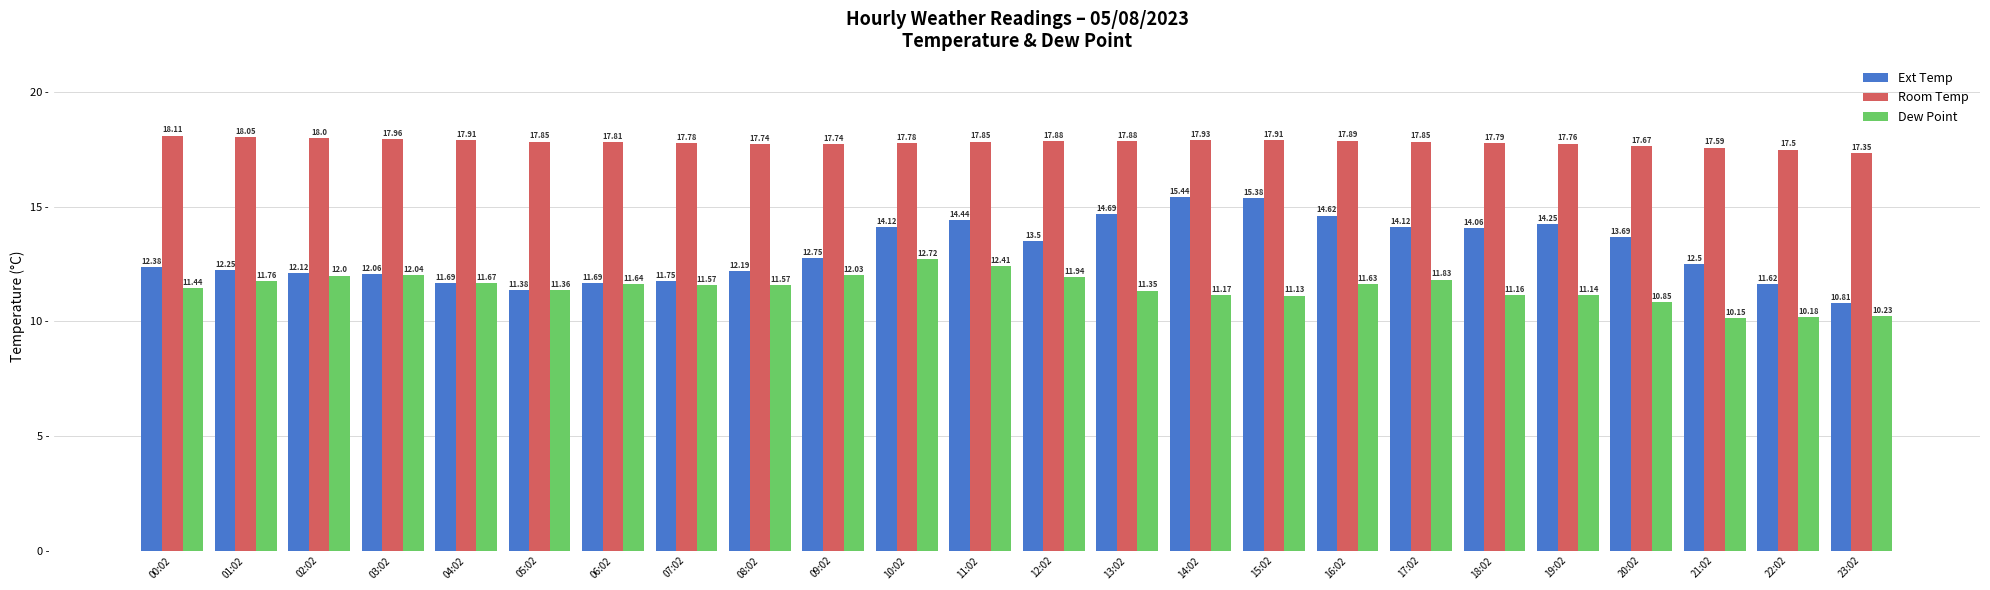

What is the difference between the maximum and second lowest values in the Ext Temp series?

4.1